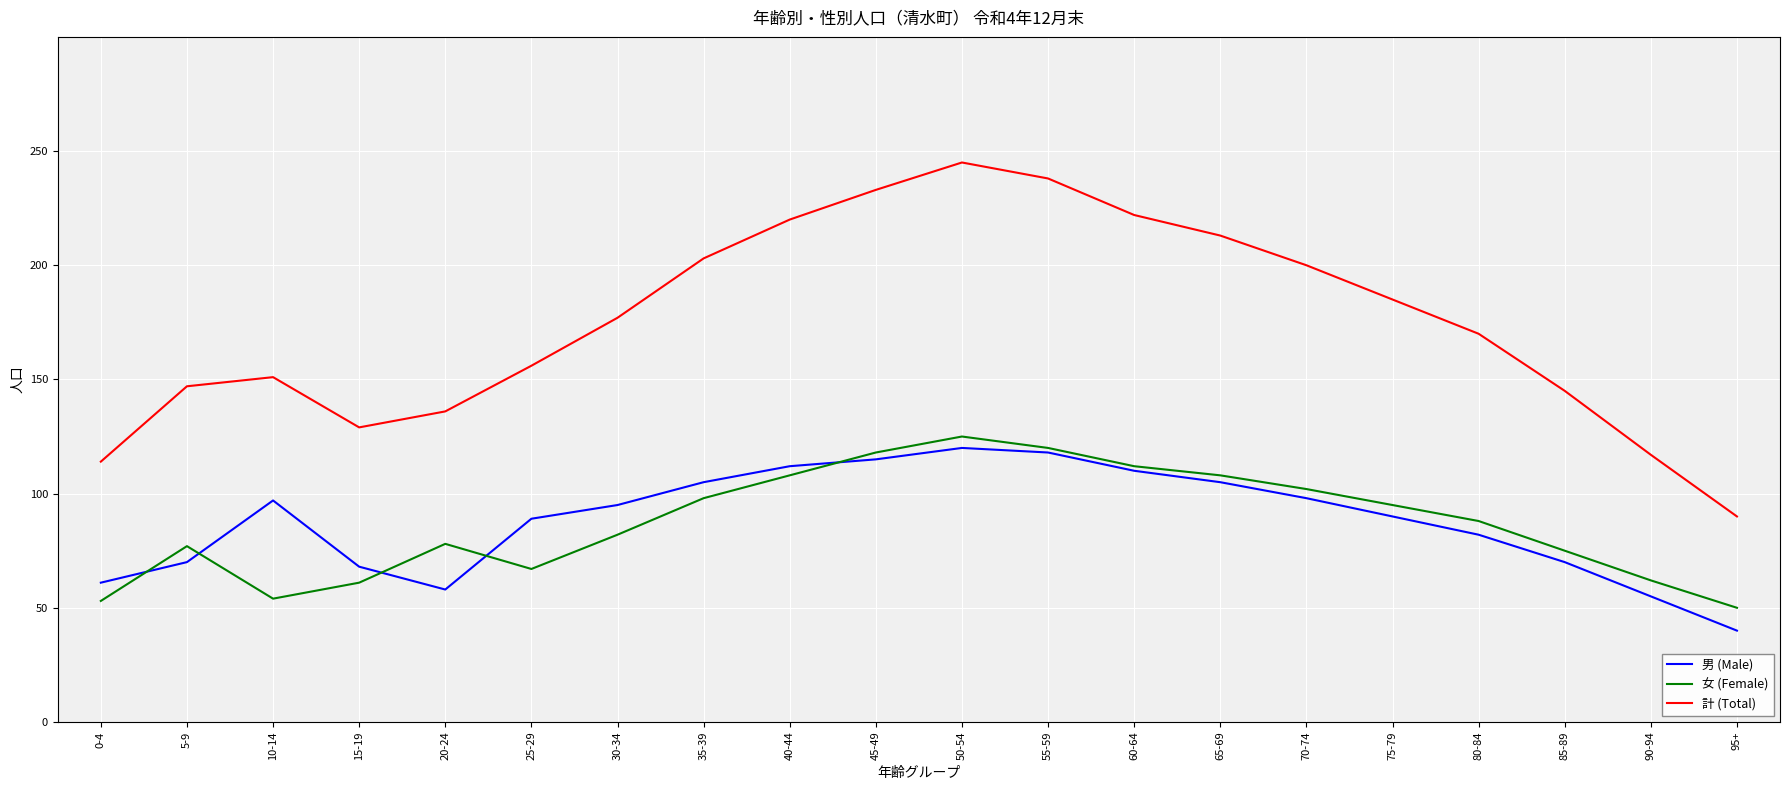

Is it true that 男 (Male) equals 47 at 45-49?

False